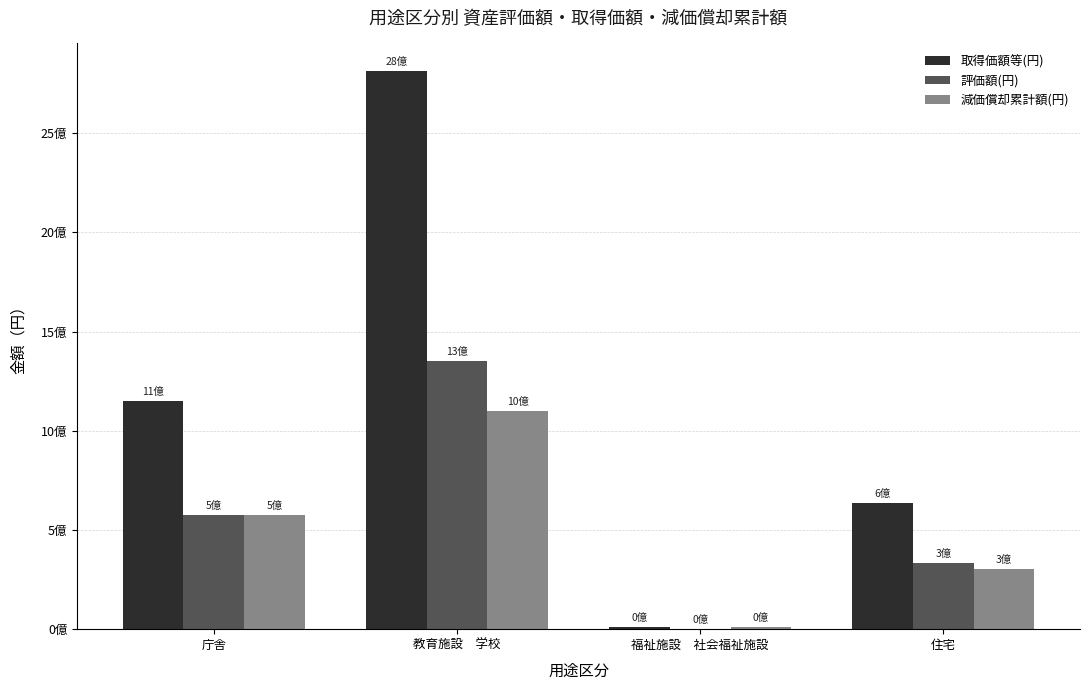

What is the sum of all 減価償却累計額(円) values?

1985169531